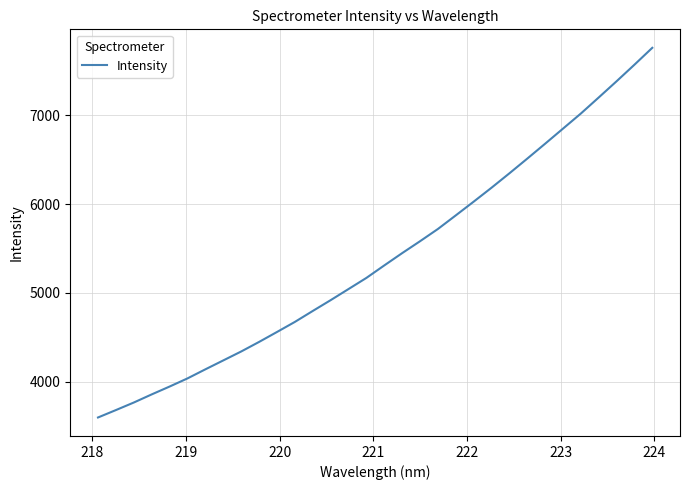

What is the smallest value displayed?

3598.6